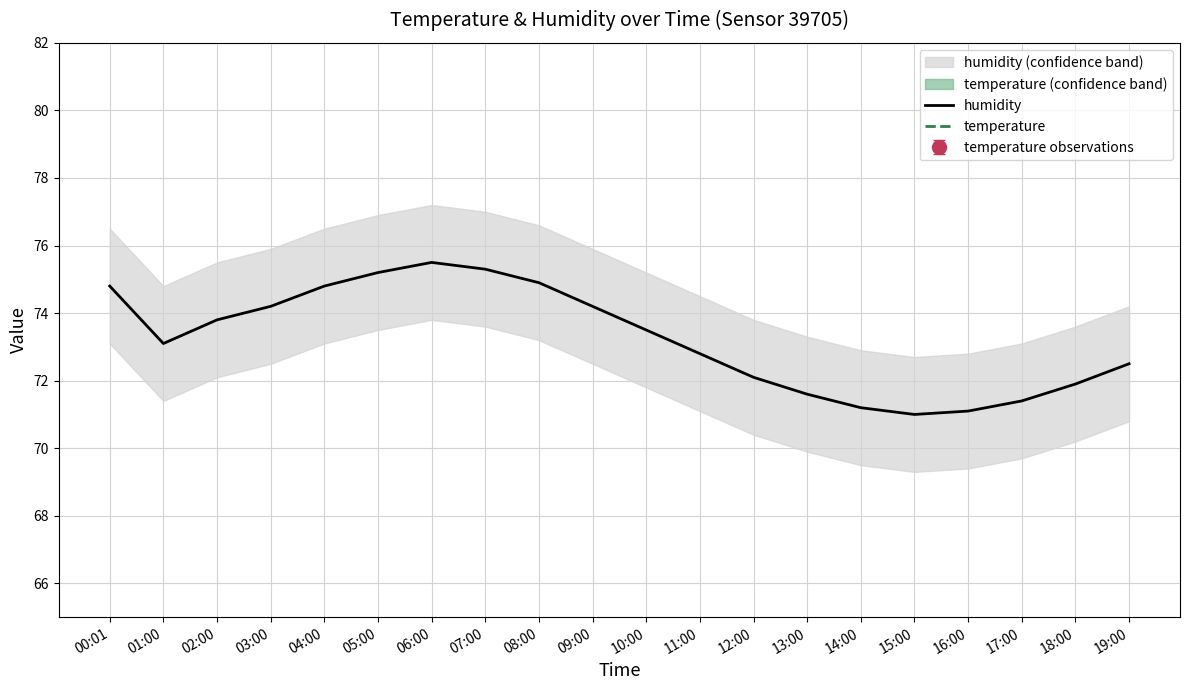

Is the value of temperature at 02:00 greater than the value of humidity at 03:00?

No